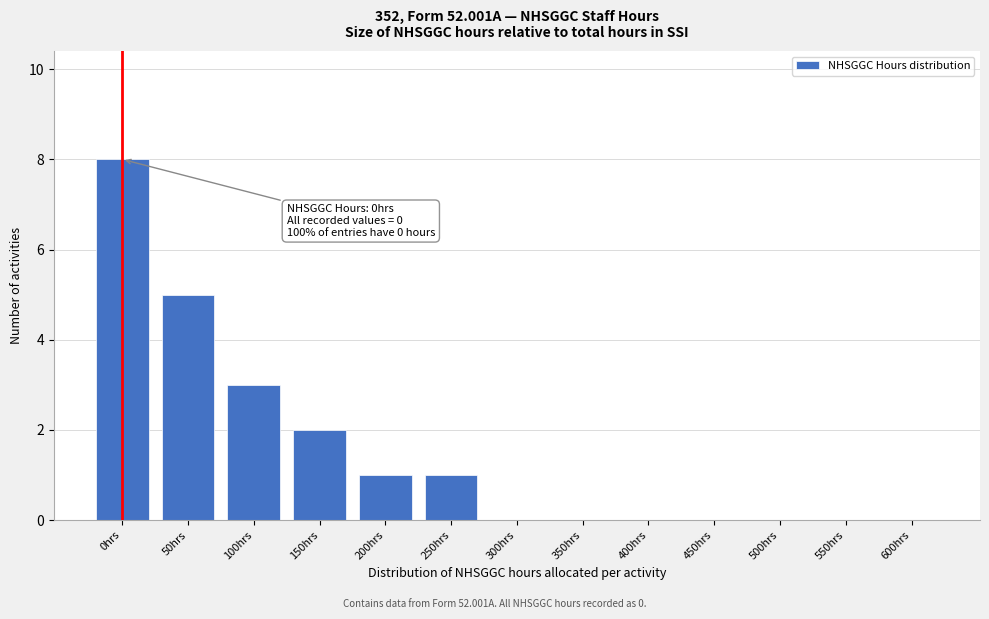

Reading left to right, list all the values displayed in this chart.

0hrs=8	50hrs=5	100hrs=3	150hrs=2	200hrs=1	250hrs=1	300hrs=0	350hrs=0	400hrs=0	450hrs=0	500hrs=0	550hrs=0	600hrs=0